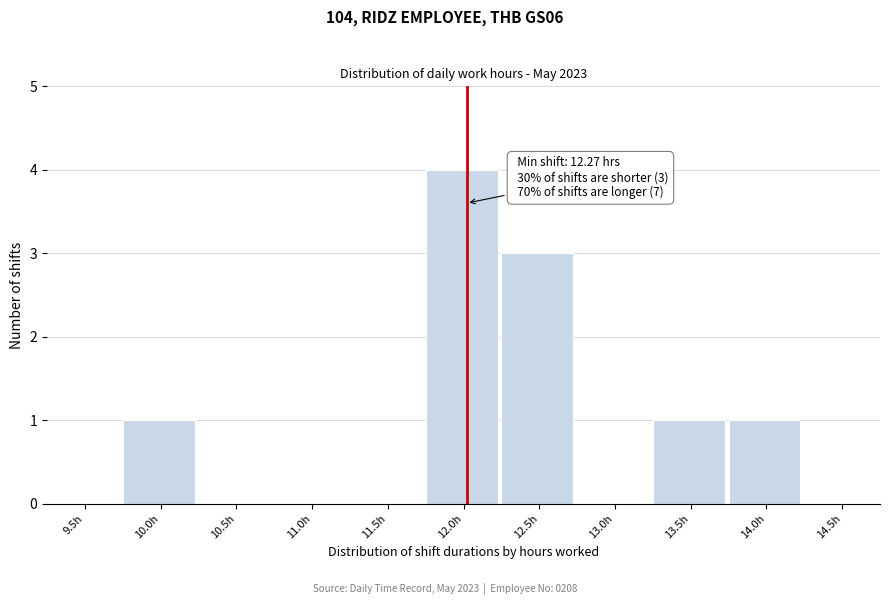

Reading left to right, what are all the values shown in this chart?

9.5h=0	10.0h=1	10.5h=0	11.0h=0	11.5h=0	12.0h=4	12.5h=3	13.0h=0	13.5h=1	14.0h=1	14.5h=0